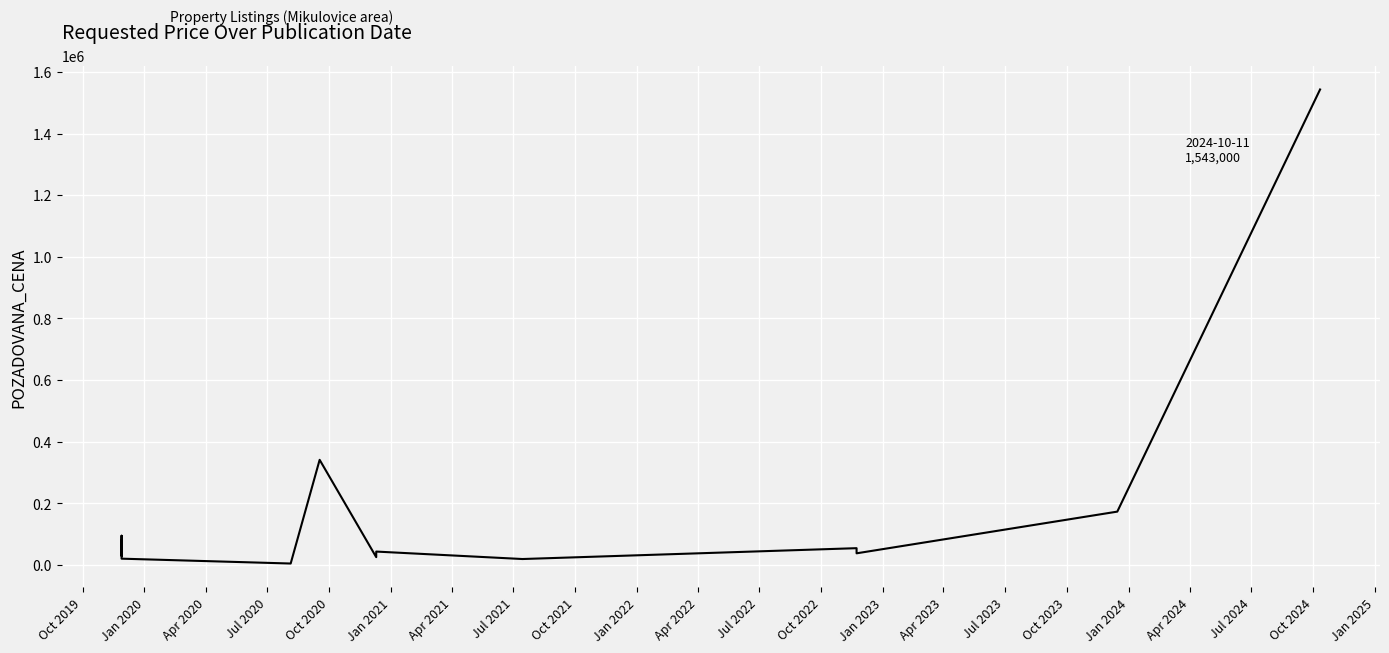

What is the maximum value shown in the chart?

1543000